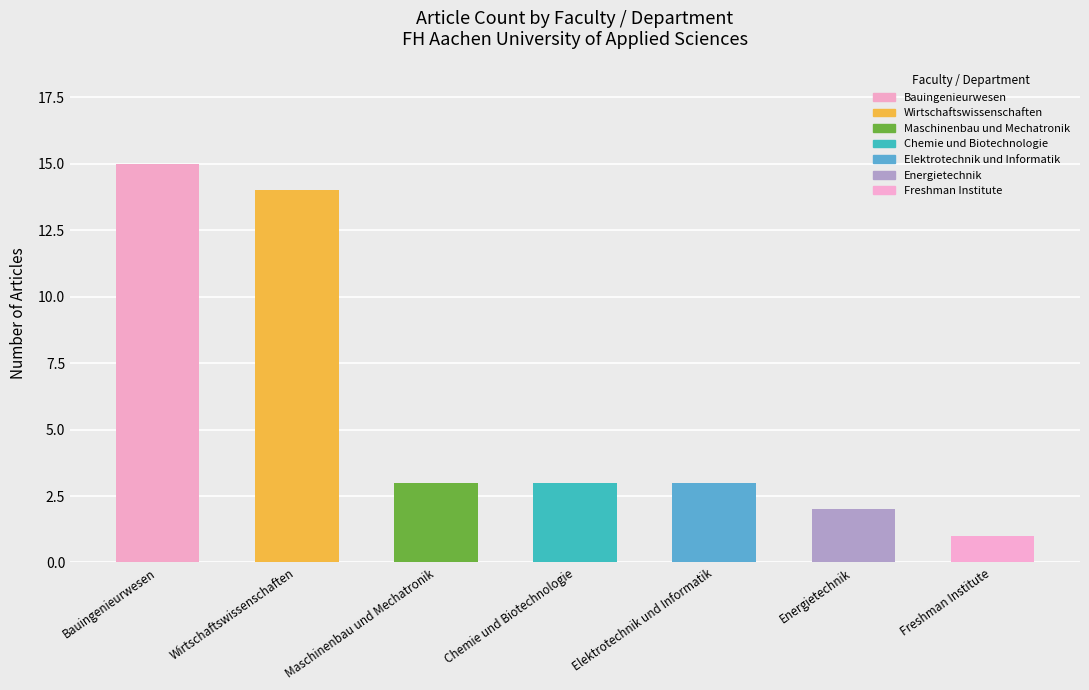

The value at Wirtschaftswissenschaften is 14. True or false?

True